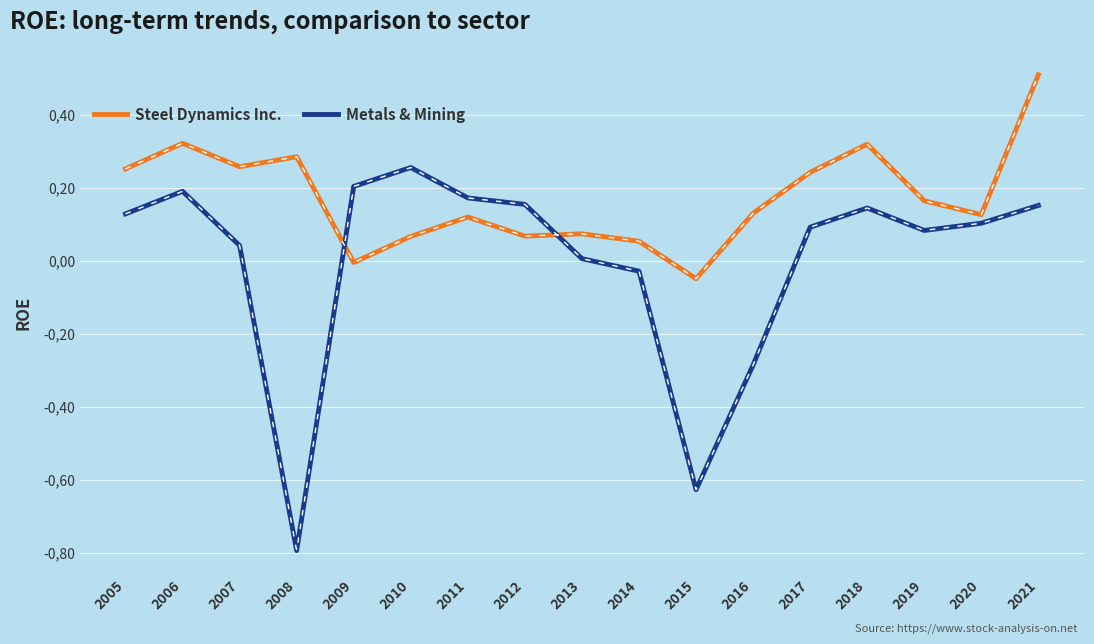

What are all the series names shown in the legend?

Steel Dynamics Inc., Metals & Mining